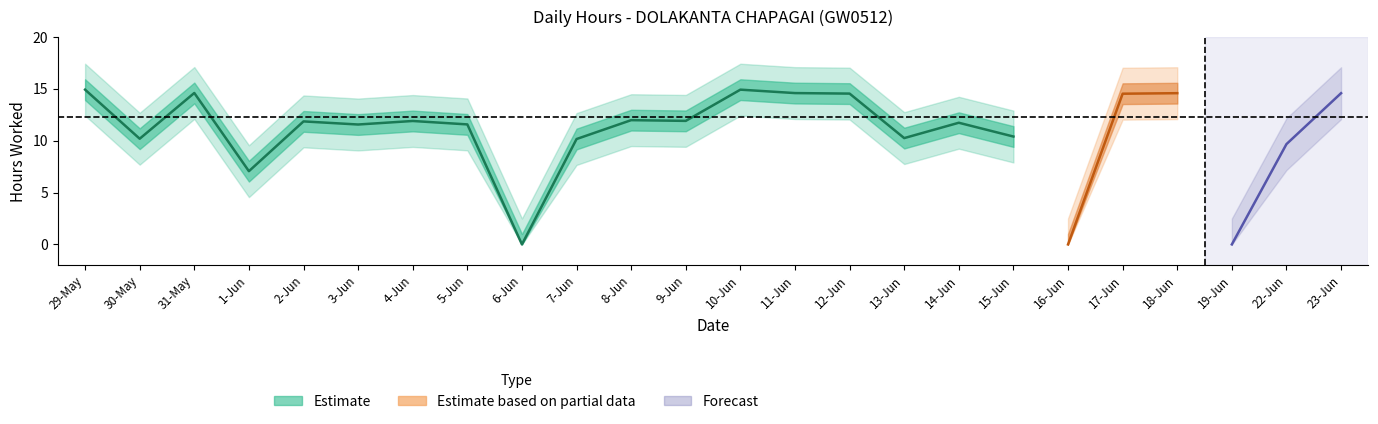

What is the label of the 15th point from the right?

7-Jun